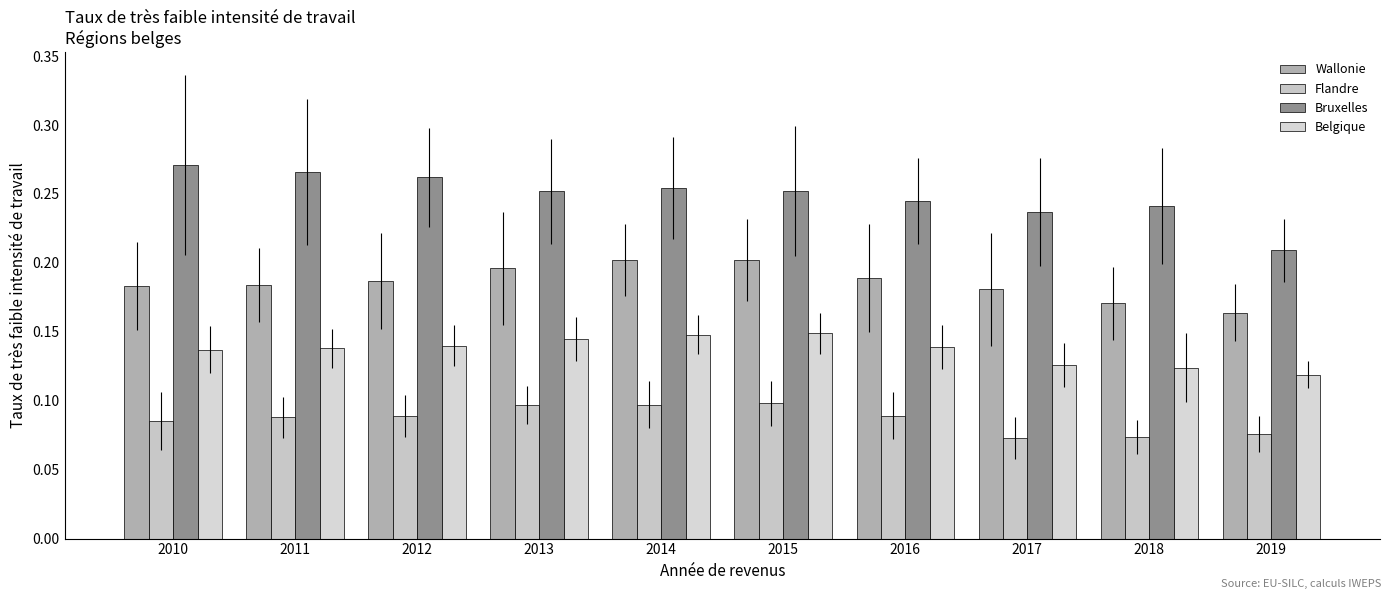

How many bars are there in each group?

4